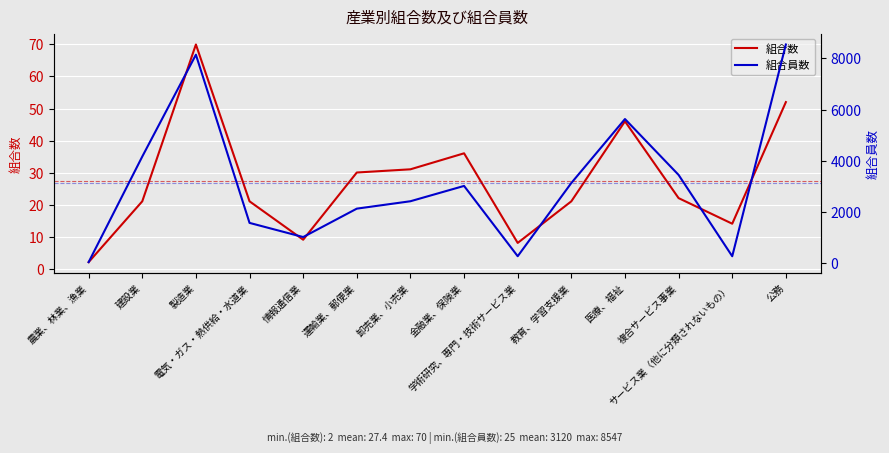

Count the number of categories in the chart.

14